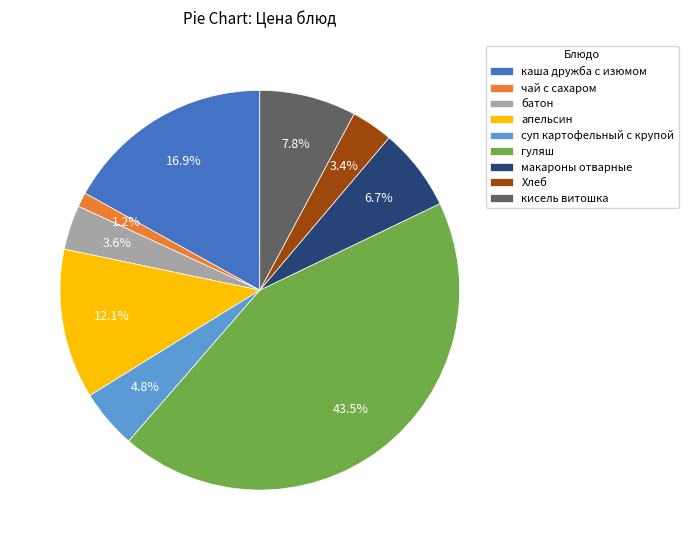

What portion of the pie excludes Хлеб?

96.6%